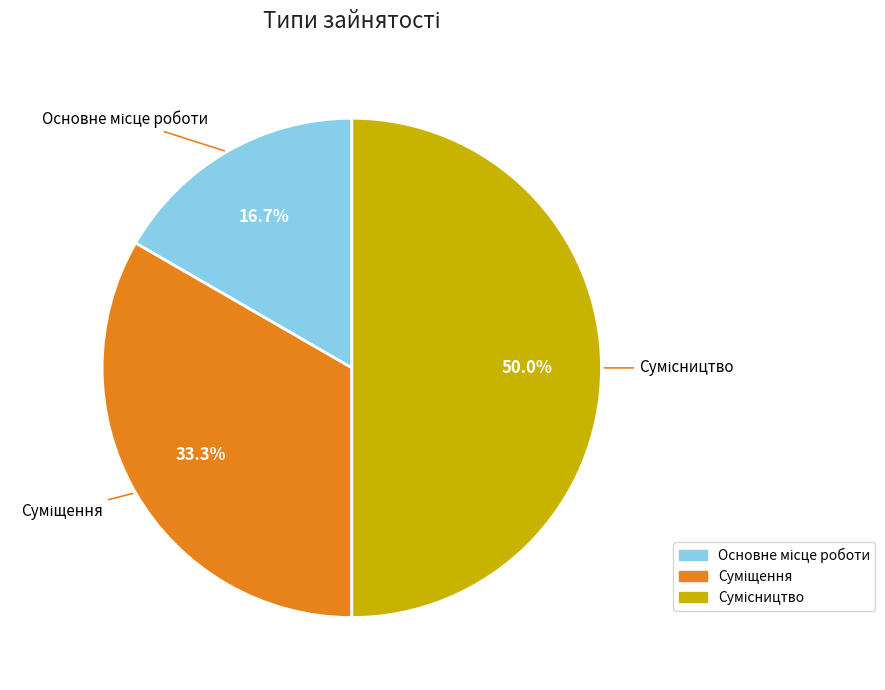

Approximately how many times larger is the value at Основне місце роботи compared to Сумісництво?

0.3